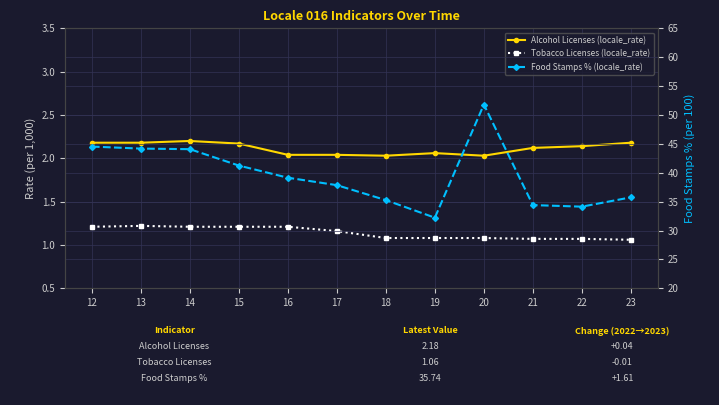

What is the maximum value for Alcohol Licenses (locale_rate)?

2.2